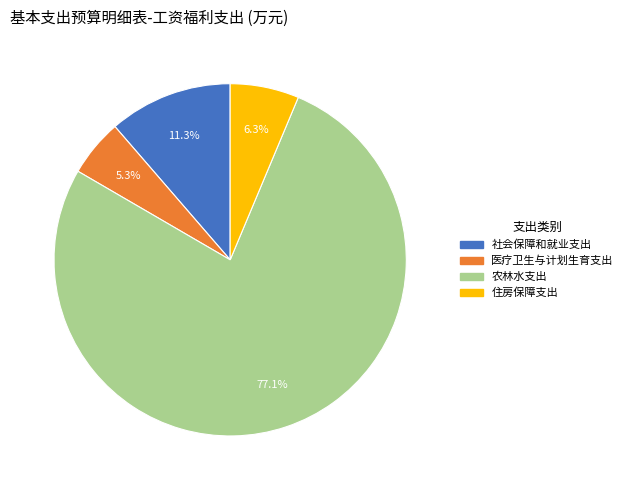

What percentage is the 社会保障和就业支出 slice, to the nearest percent?

11%